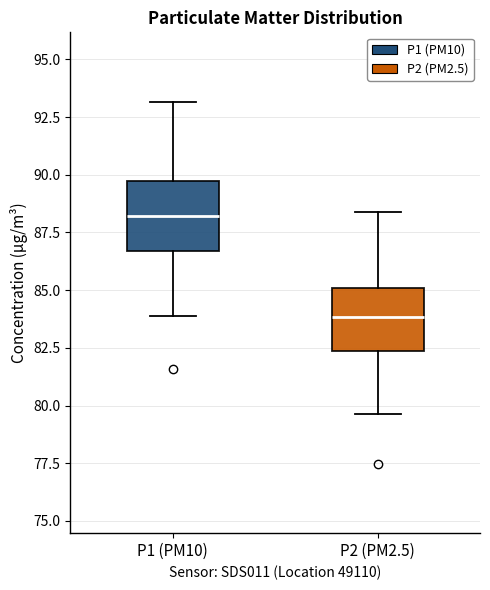

Which box's median line is the highest?

P1 (PM10)